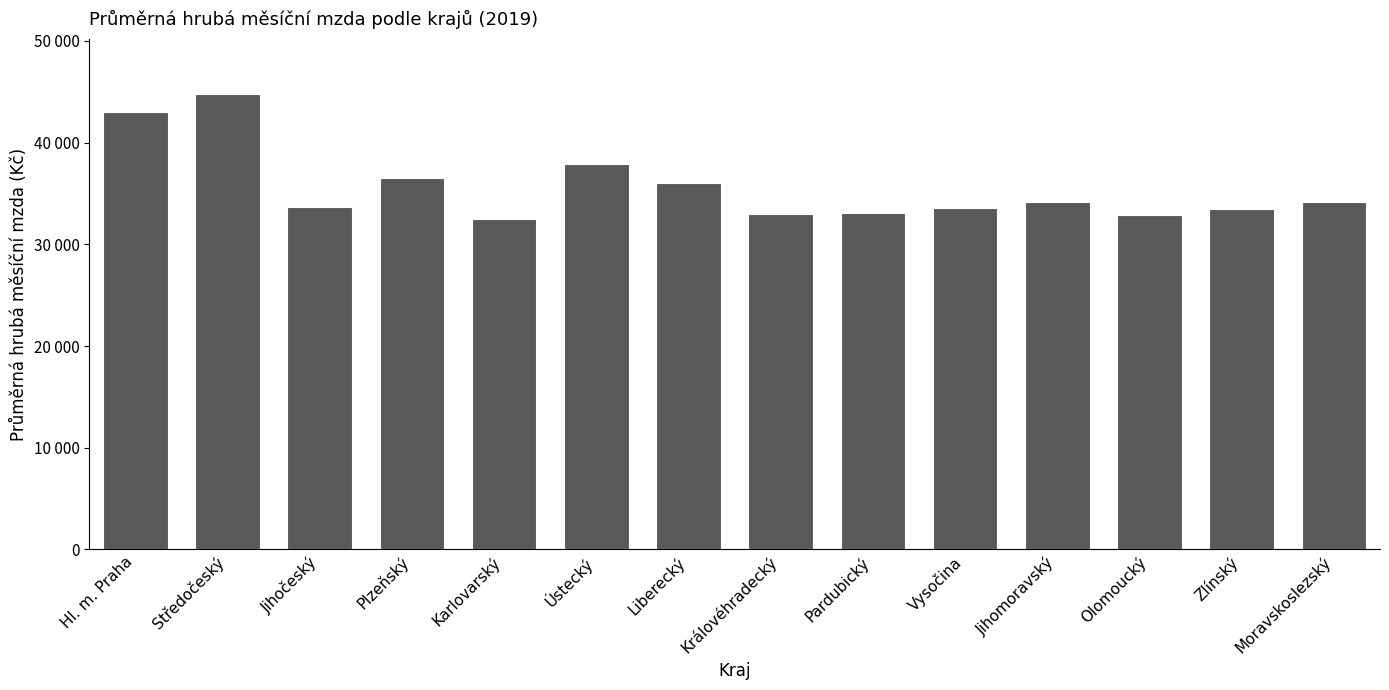

What is the minimum value shown in the chart?

32496